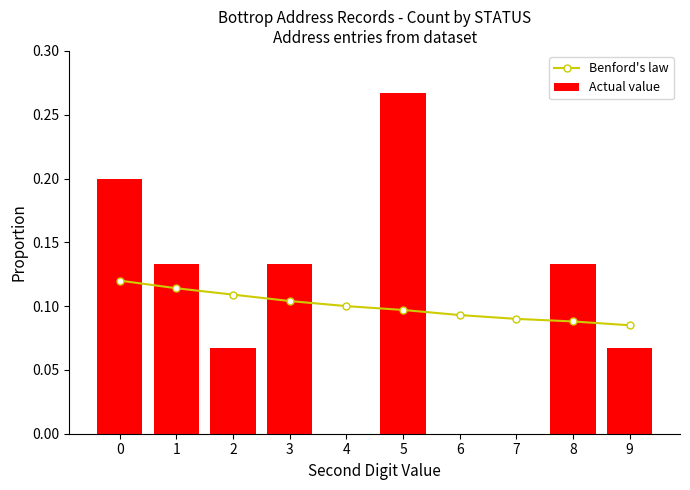

At which label is Benford's law closest to 0?

9